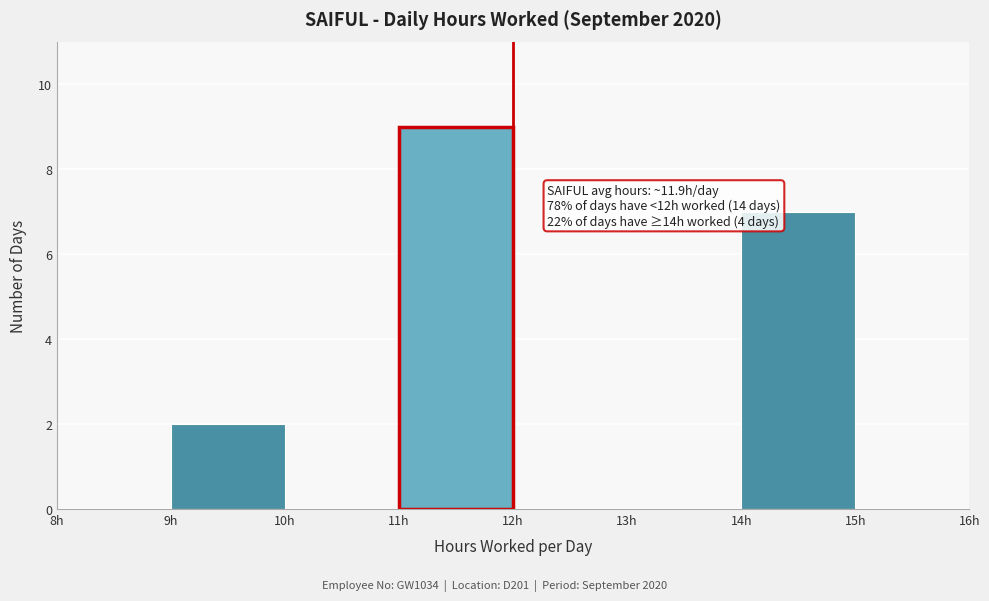

Over which range of the x-axis is the bar tallest?

11 to 12